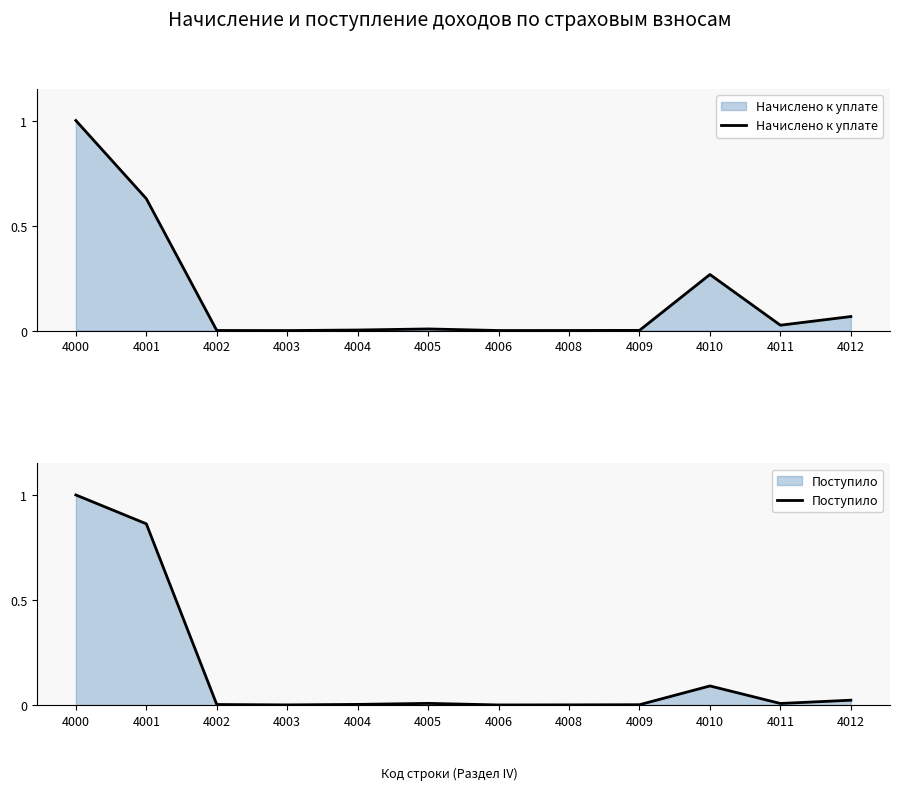

Which category has the highest value in the Начислено к уплате series?

4000